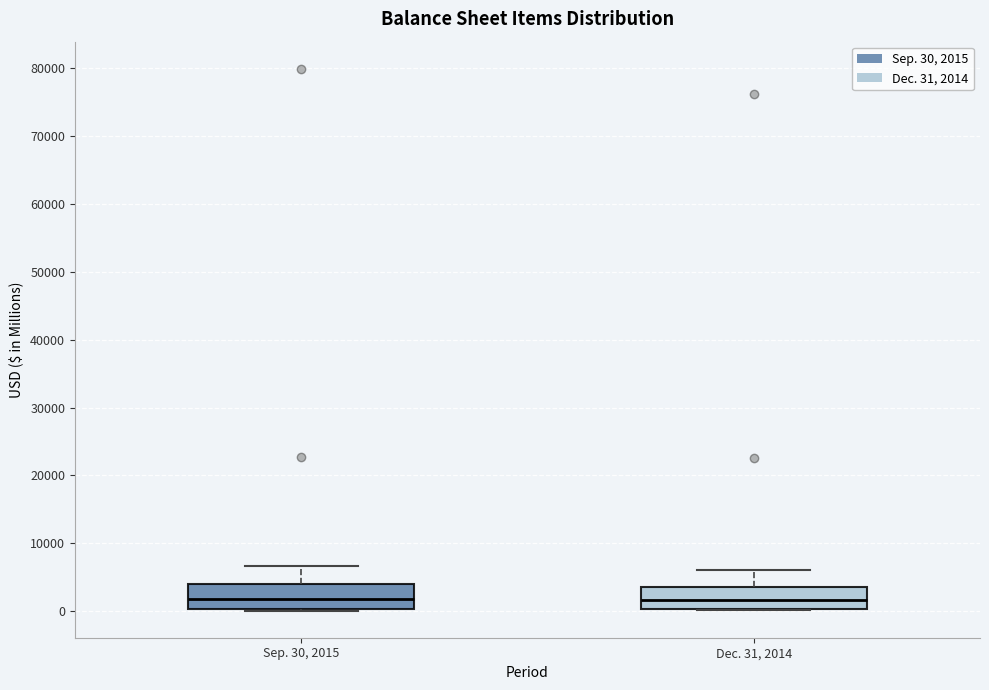

Where is the lower edge of the box for Dec. 31, 2014 on the y-axis? The values are not printed on the chart, so give them approximately, as read against the axis.

0